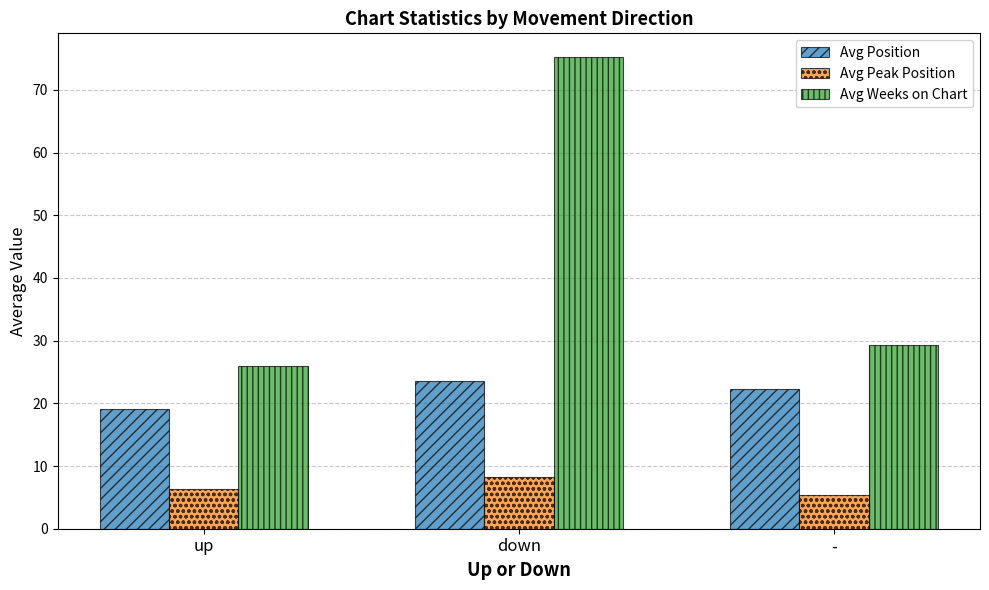

Between down and -, which series saw the biggest shift?

Avg Weeks on Chart